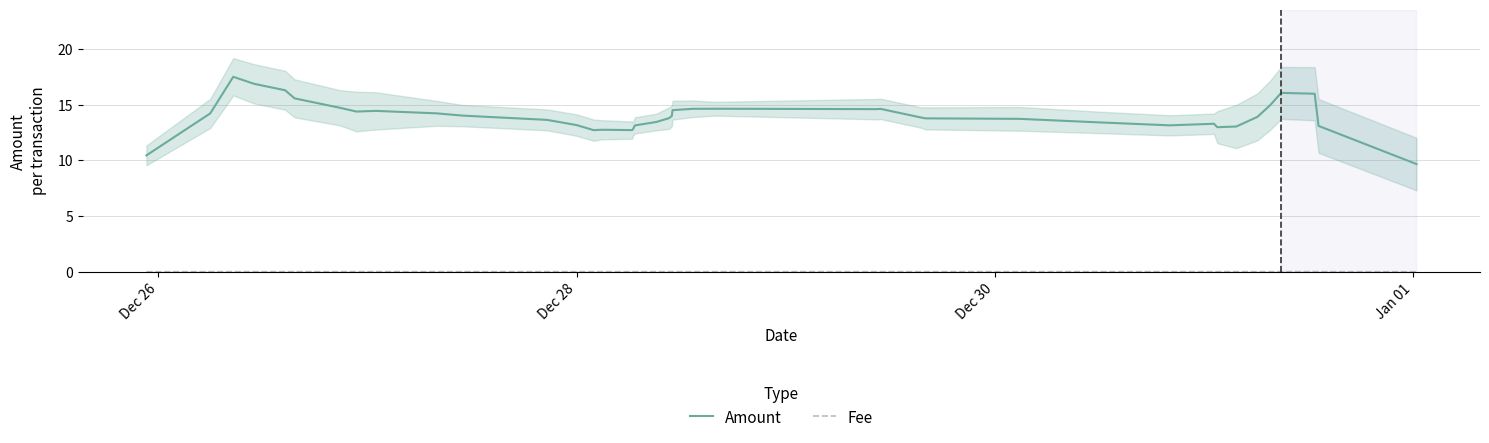

What position from the left is Dec 28?

2